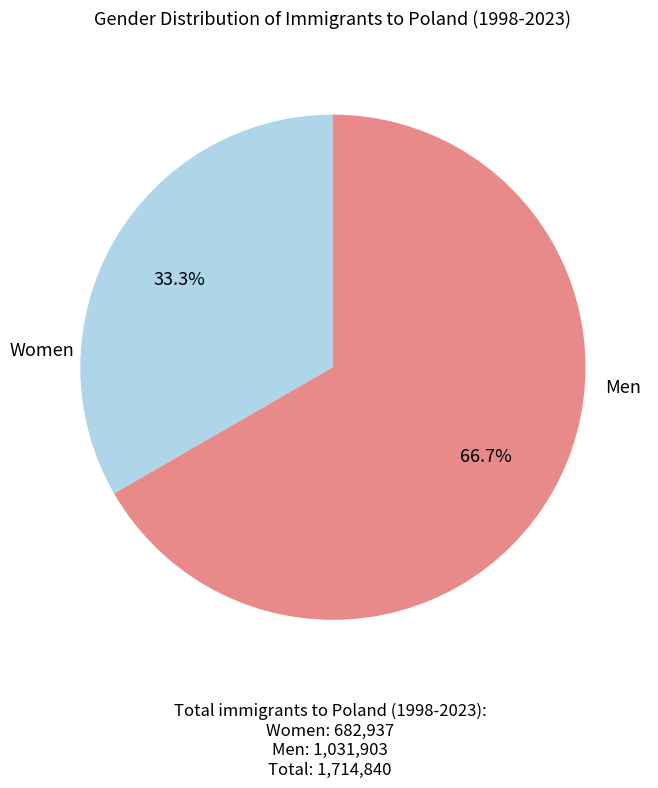

Is there a majority slice in this chart?

Yes